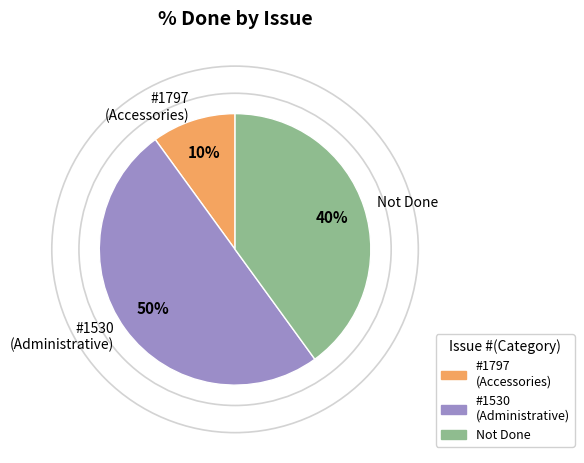

Between #1797 (Accessories) and Not Done, which is larger?

Not Done